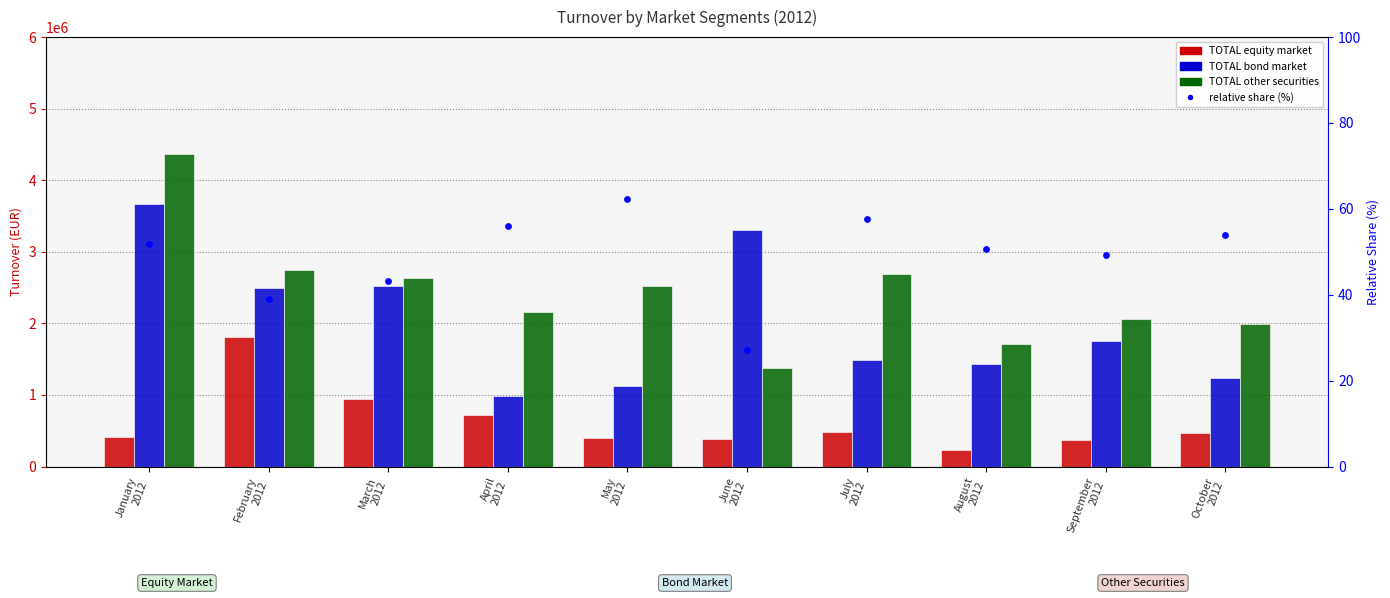

What are all the series names shown in the legend?

TOTAL equity market, TOTAL bond market, TOTAL other securities, relative share (%)